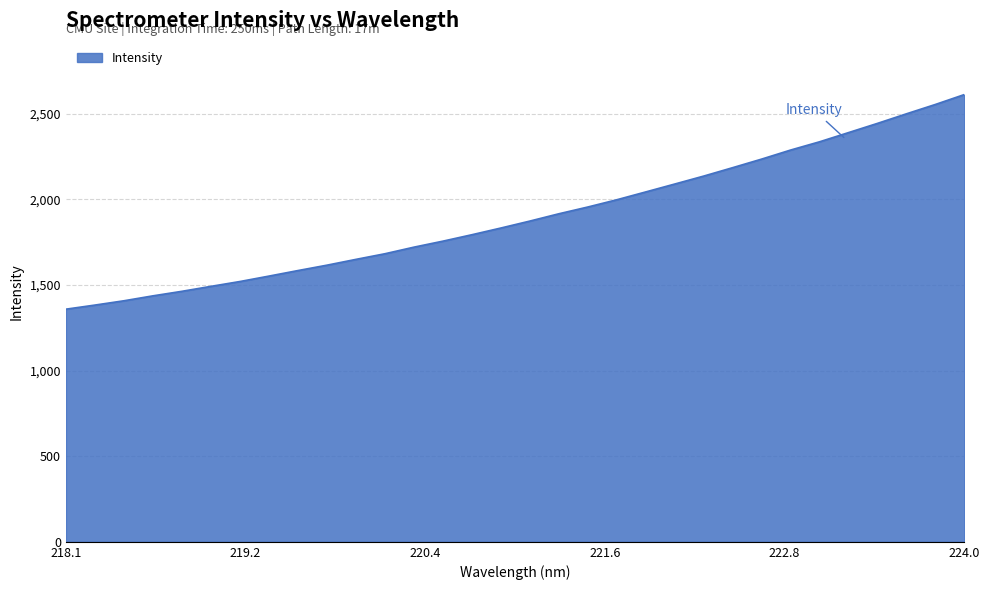

What is the difference between the maximum and minimum values?

1253.2